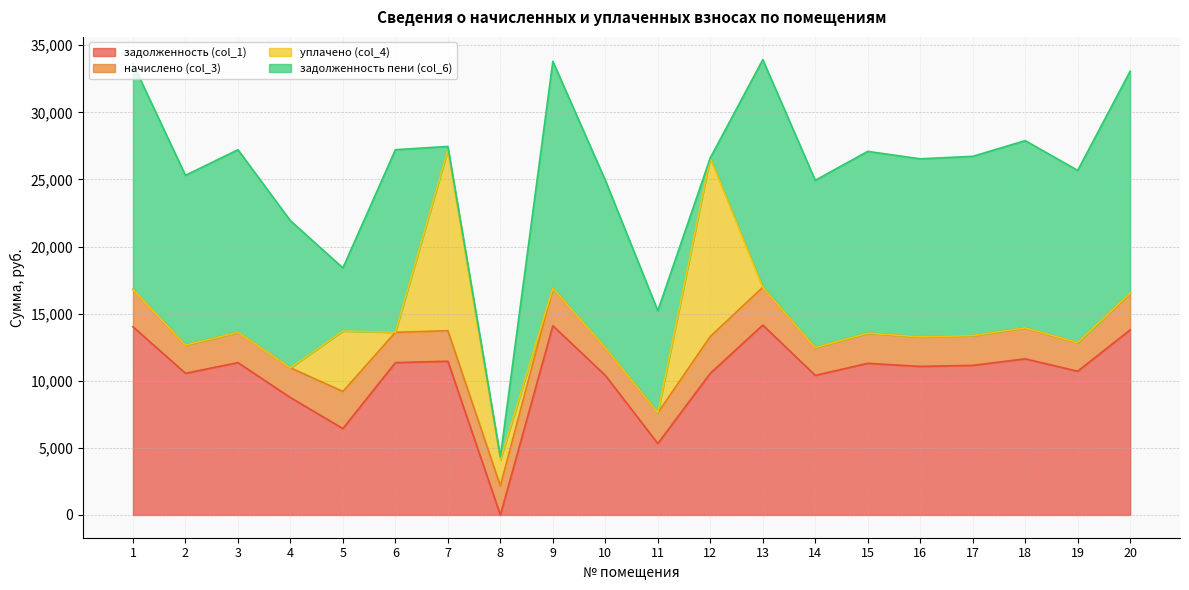

Is the value of уплачено (col_4) at 9 greater than the value of задолженность (col_1) at 6?

No